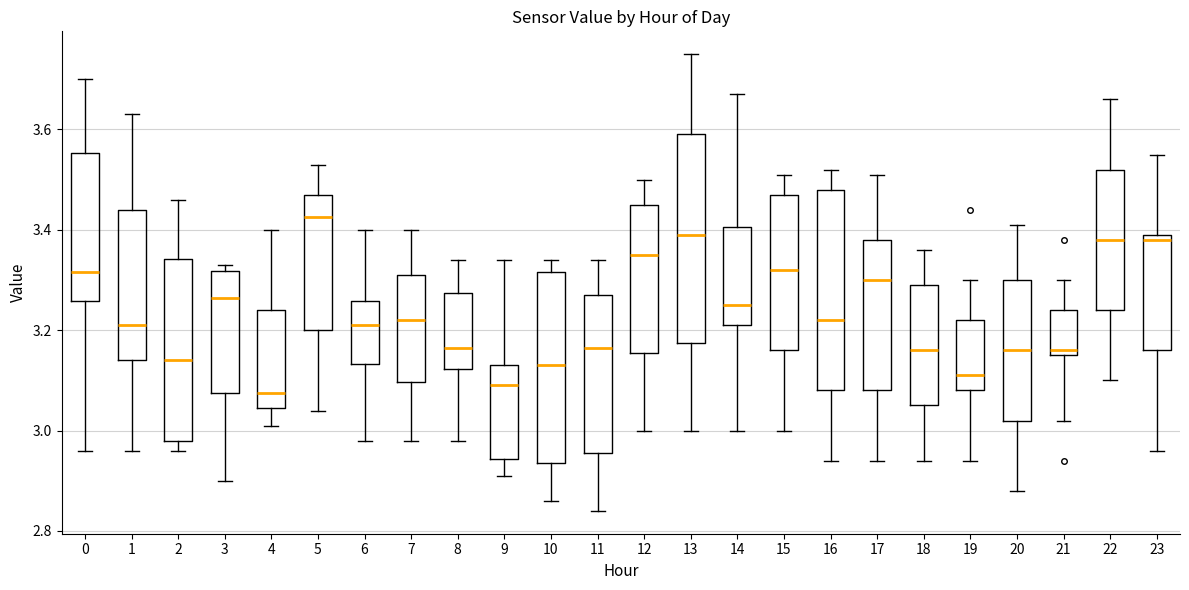

Reading left to right, transcribe this box plot: for each box, give where its median line is, the range the box spans, and where its two whiskers end, as read against the y-axis. The values are not printed on the chart, so give them approximately, as read against the axis.

0: median 3.32, box 3.26 to 3.56, whiskers 2.96 to 3.70
1: median 3.22, box 3.14 to 3.44, whiskers 2.96 to 3.64
2: median 3.14, box 2.98 to 3.34, whiskers 2.96 to 3.46
3: median 3.26, box 3.08 to 3.32, whiskers 2.90 to 3.34
4: median 3.08, box 3.04 to 3.24, whiskers 3.02 to 3.40
5: median 3.42, box 3.20 to 3.48, whiskers 3.04 to 3.54
6: median 3.22, box 3.14 to 3.26, whiskers 2.98 to 3.40
7: median 3.22, box 3.10 to 3.32, whiskers 2.98 to 3.40
8: median 3.16, box 3.12 to 3.28, whiskers 2.98 to 3.34
9: median 3.10, box 2.94 to 3.14, whiskers 2.92 to 3.34
10: median 3.14, box 2.94 to 3.32, whiskers 2.86 to 3.34
11: median 3.16, box 2.96 to 3.28, whiskers 2.84 to 3.34
12: median 3.36, box 3.16 to 3.46, whiskers 3.00 to 3.50
13: median 3.40, box 3.18 to 3.60, whiskers 3.00 to 3.76
14: median 3.26, box 3.22 to 3.40, whiskers 3.00 to 3.68
15: median 3.32, box 3.16 to 3.48, whiskers 3.00 to 3.52
16: median 3.22, box 3.08 to 3.48, whiskers 2.94 to 3.52
17: median 3.30, box 3.08 to 3.38, whiskers 2.94 to 3.52
18: median 3.16, box 3.06 to 3.30, whiskers 2.94 to 3.36
19: median 3.12, box 3.08 to 3.22, whiskers 2.94 to 3.30
20: median 3.16, box 3.02 to 3.30, whiskers 2.88 to 3.42
21: median 3.16 (just above the box's lower edge), box 3.16 to 3.24, whiskers 3.02 to 3.30
22: median 3.38, box 3.24 to 3.52, whiskers 3.10 to 3.66
23: median 3.38, box 3.16 to 3.40, whiskers 2.96 to 3.56